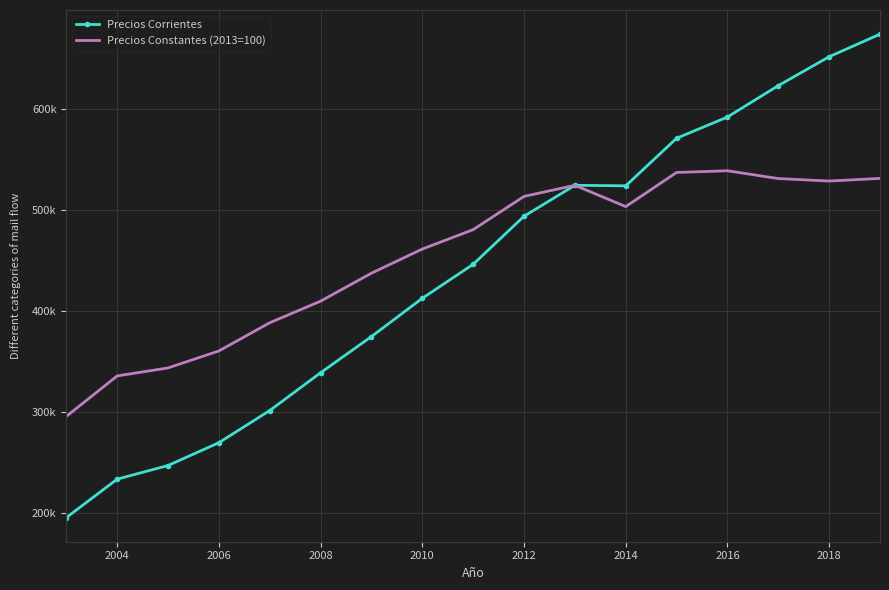

What are all the series names shown in the legend?

Precios Corrientes, Precios Constantes (2013=100)